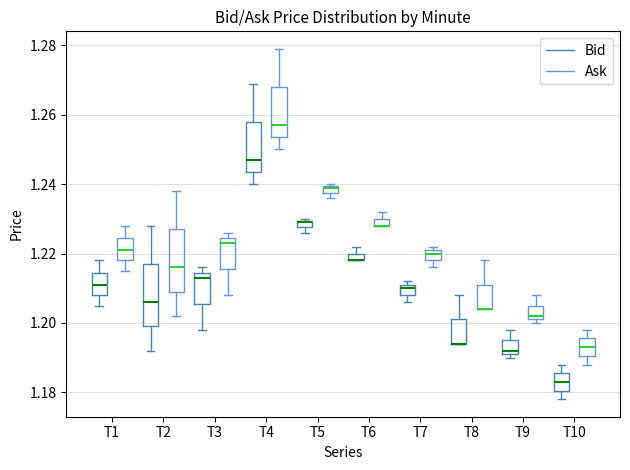

Where is the upper edge of the box for T10 (Bid) on the y-axis? The values are not printed on the chart, so give them approximately, as read against the axis.

1.186